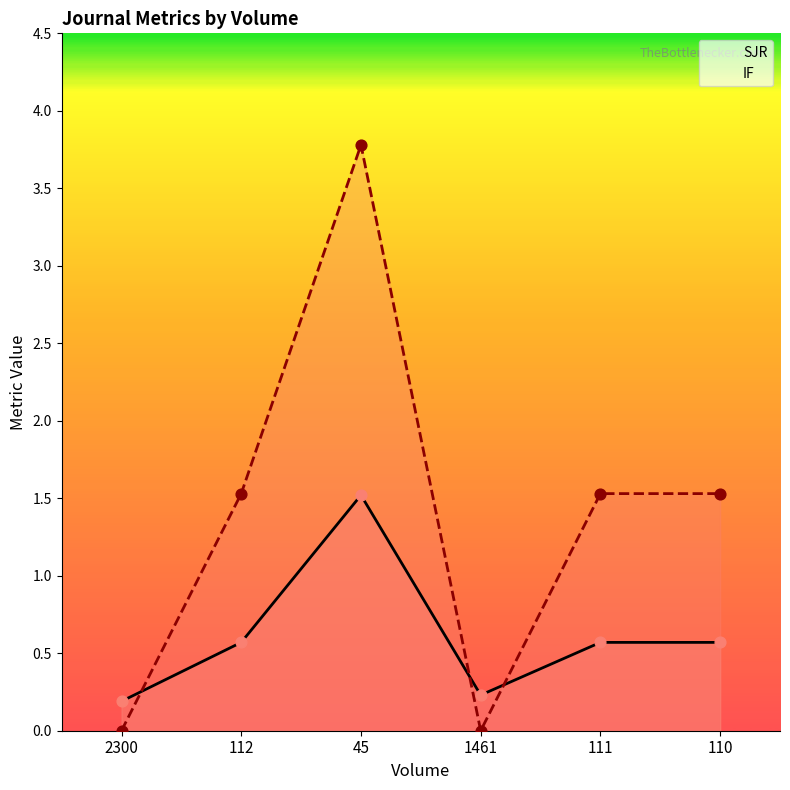

At how many categories does at least one series exceed 3?

1